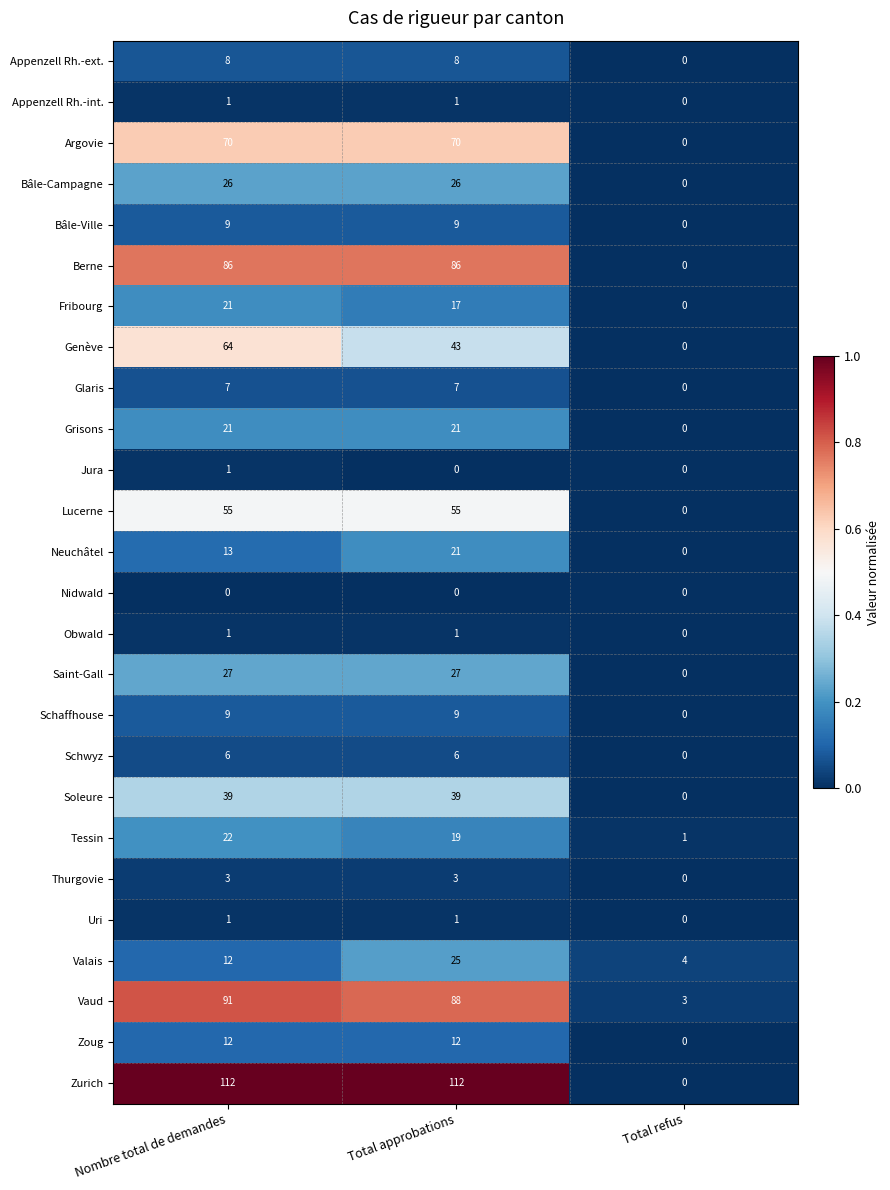

How many Valais values are between 4 and 25?

3